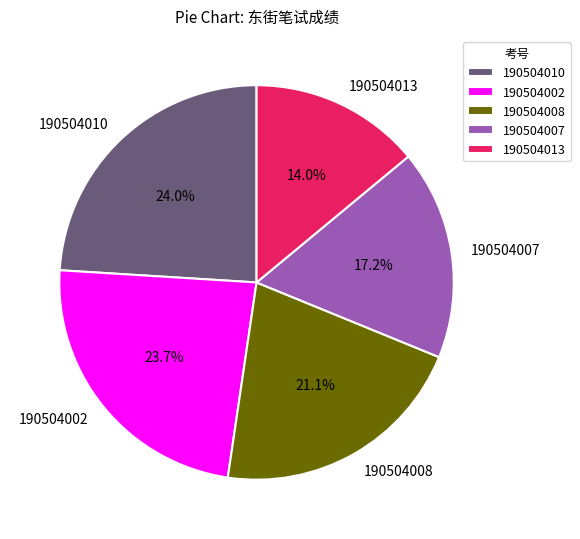

Between 190504008 and 190504007, which is larger?

190504008